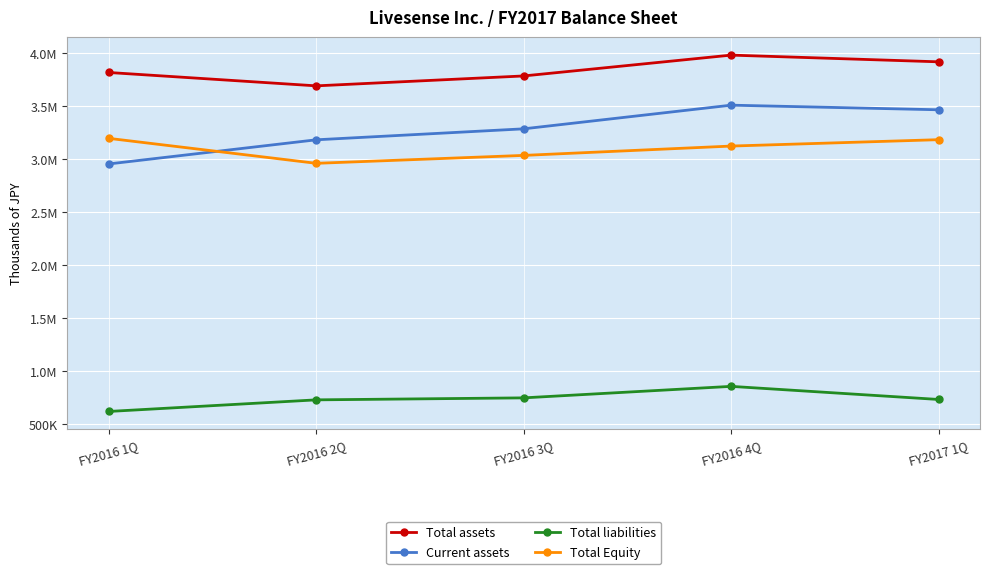

How many interior local valleys does the Total Equity series have?

1